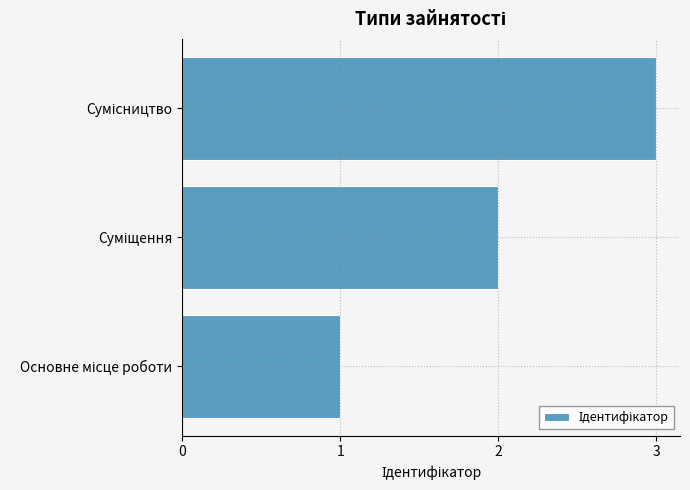

How many categories are shown in the chart?

3